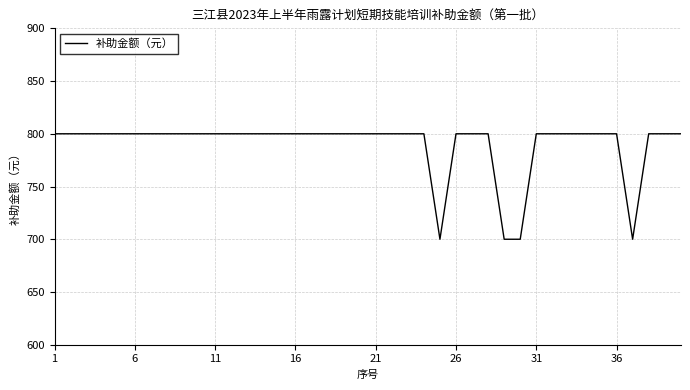

What is the smallest value displayed?

700